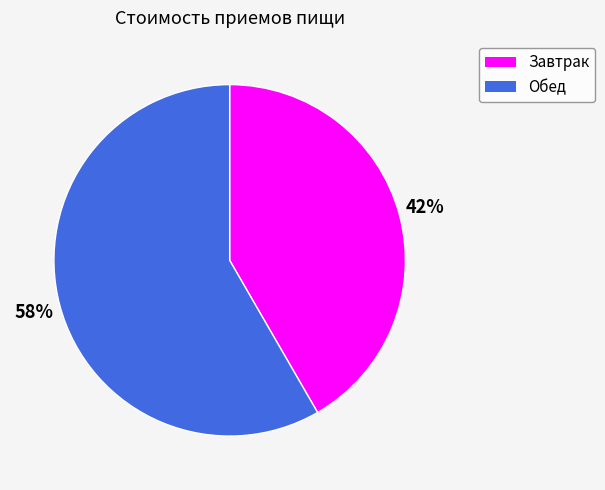

What percentage is the Завтрак slice, to the nearest percent?

42%